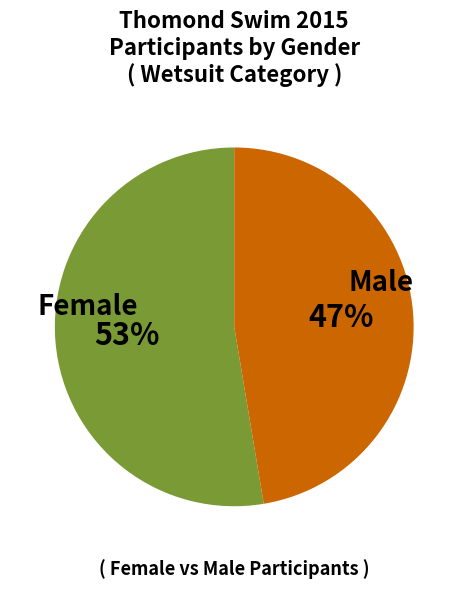

The Female slice represents 43% of the pie. True or false?

False